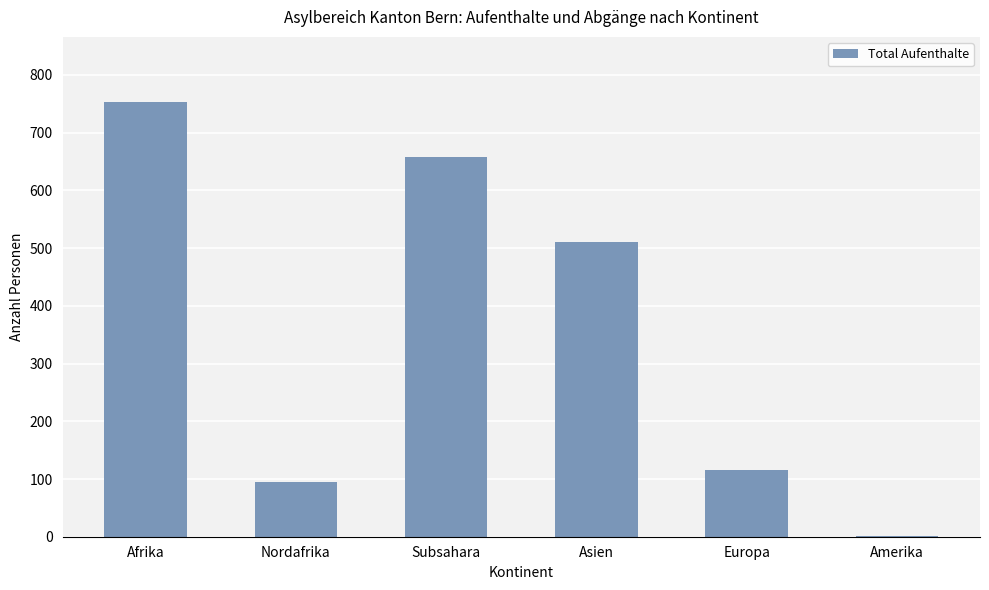

What is the maximum value shown in the chart?

753